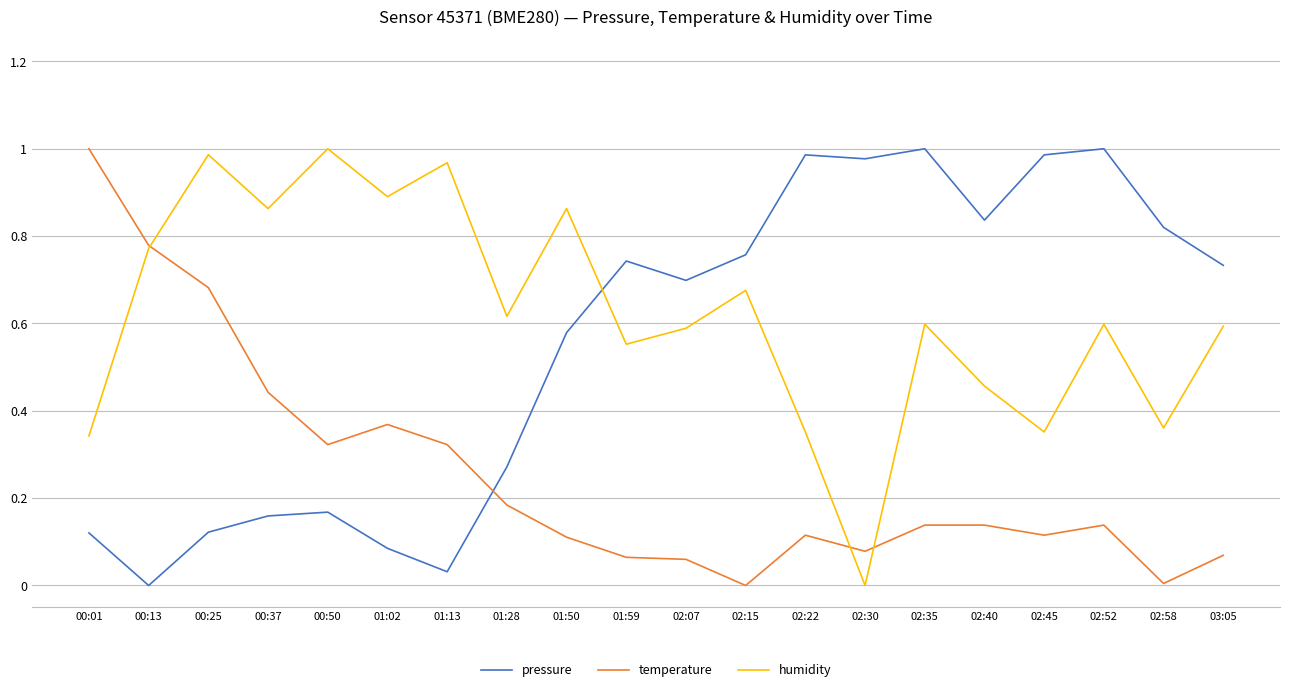

Is this an area chart (filled region under the line)?

No